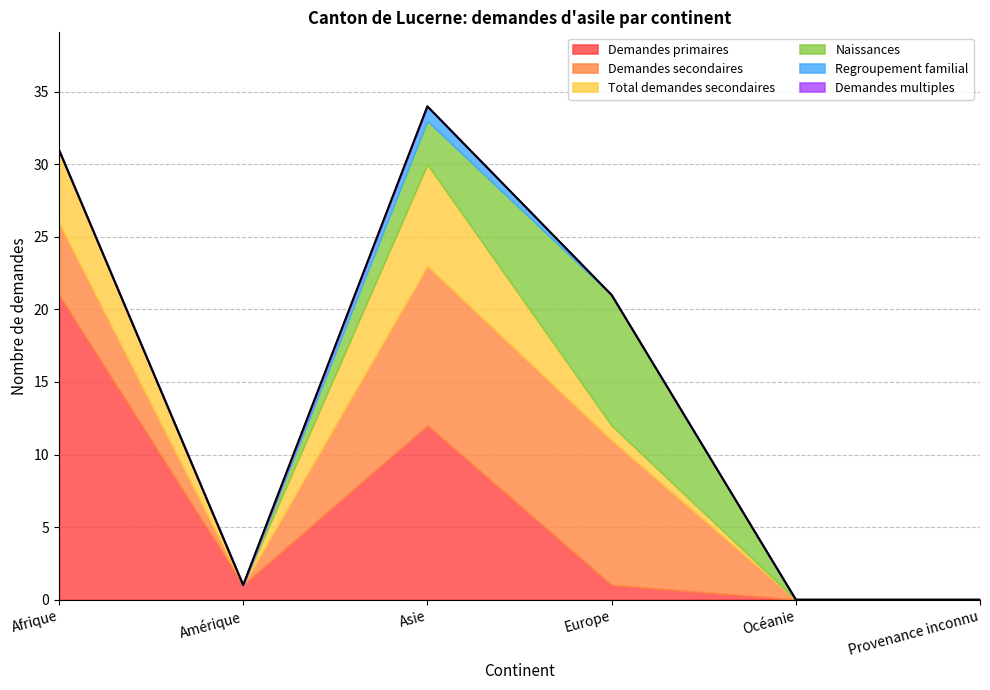

What position from the left is Amérique?

2